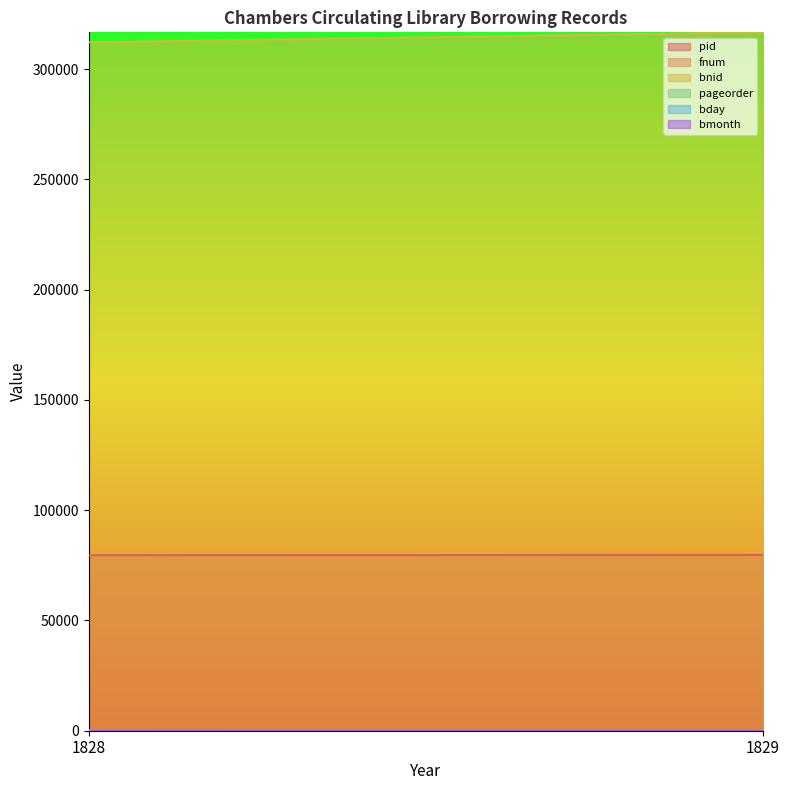

Which series has the largest total across all categories?

bnid